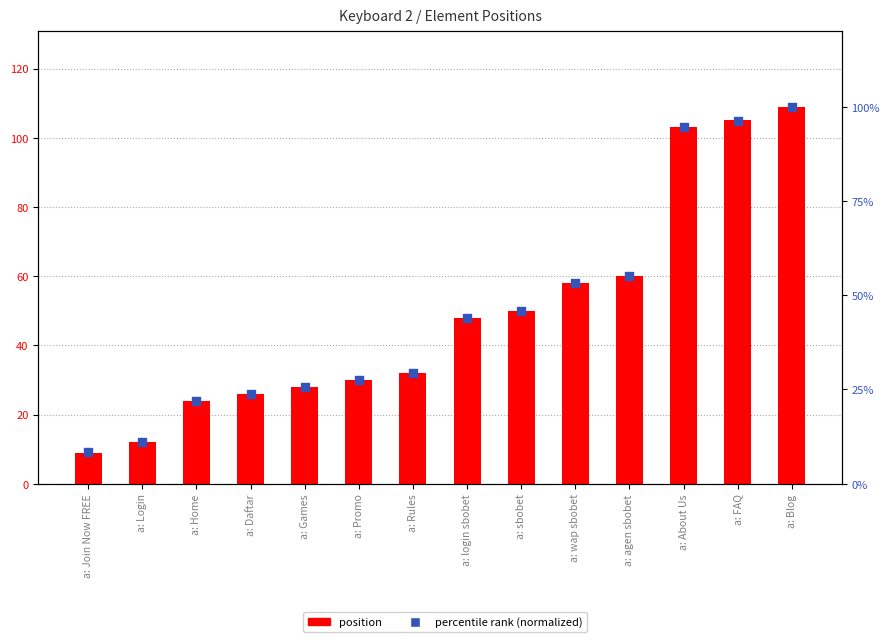

At how many categories does at least one series exceed 24?

11